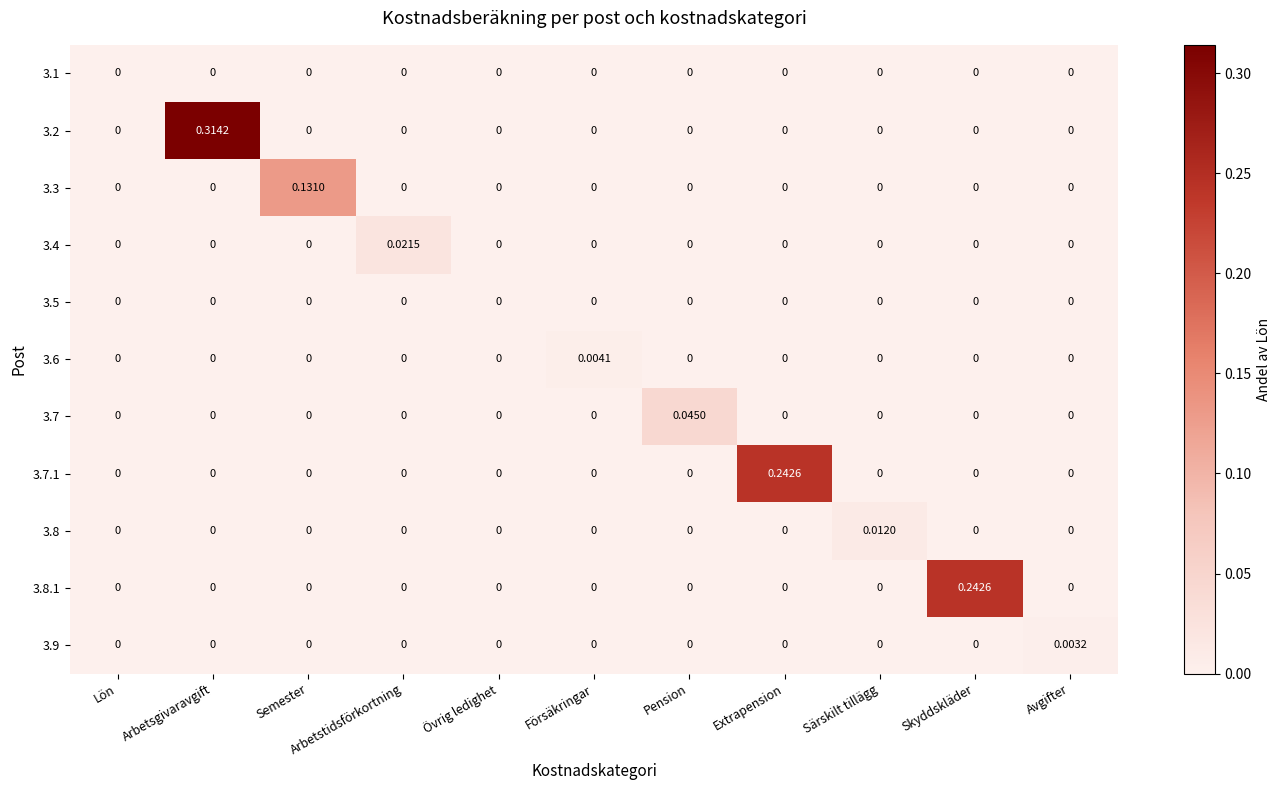

At which category is the sum across all series the highest?

Arbetsgivaravgift